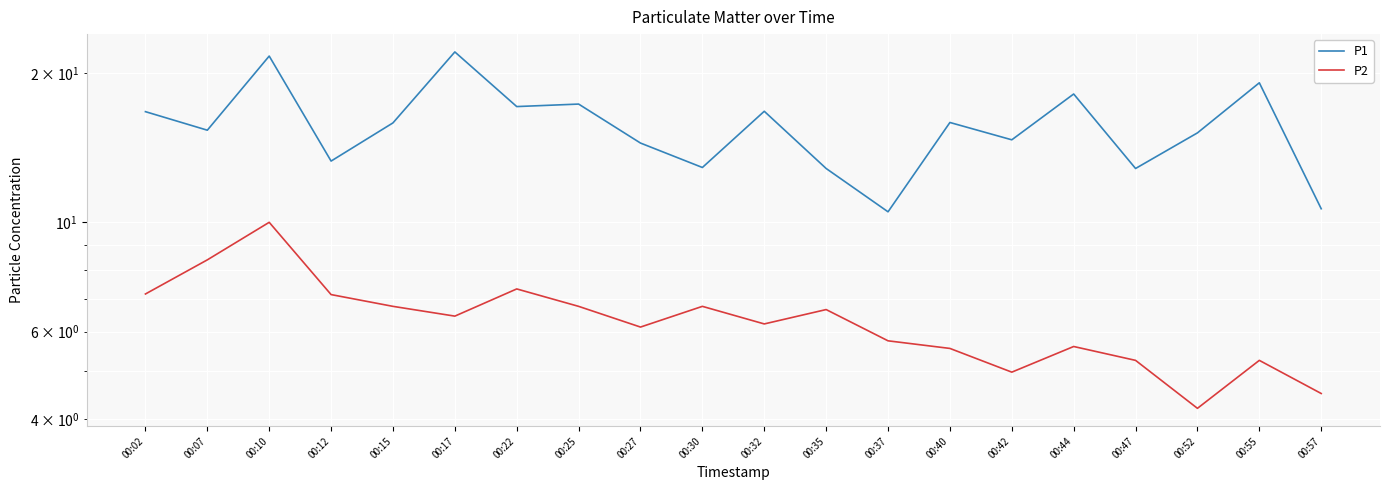

Between 00:37 and 00:40, which series saw the biggest shift?

P1